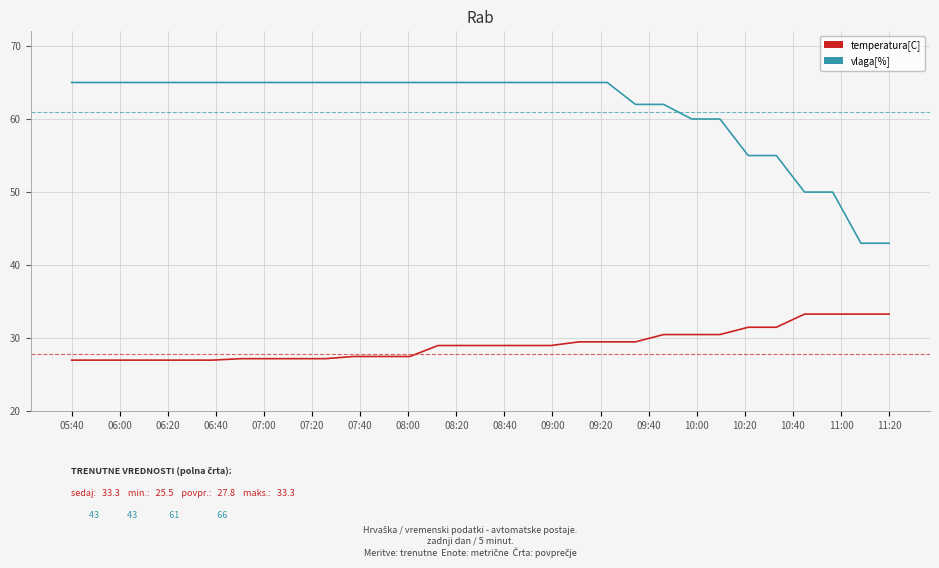

What is the sum of all temperatura[C] values?

874.5